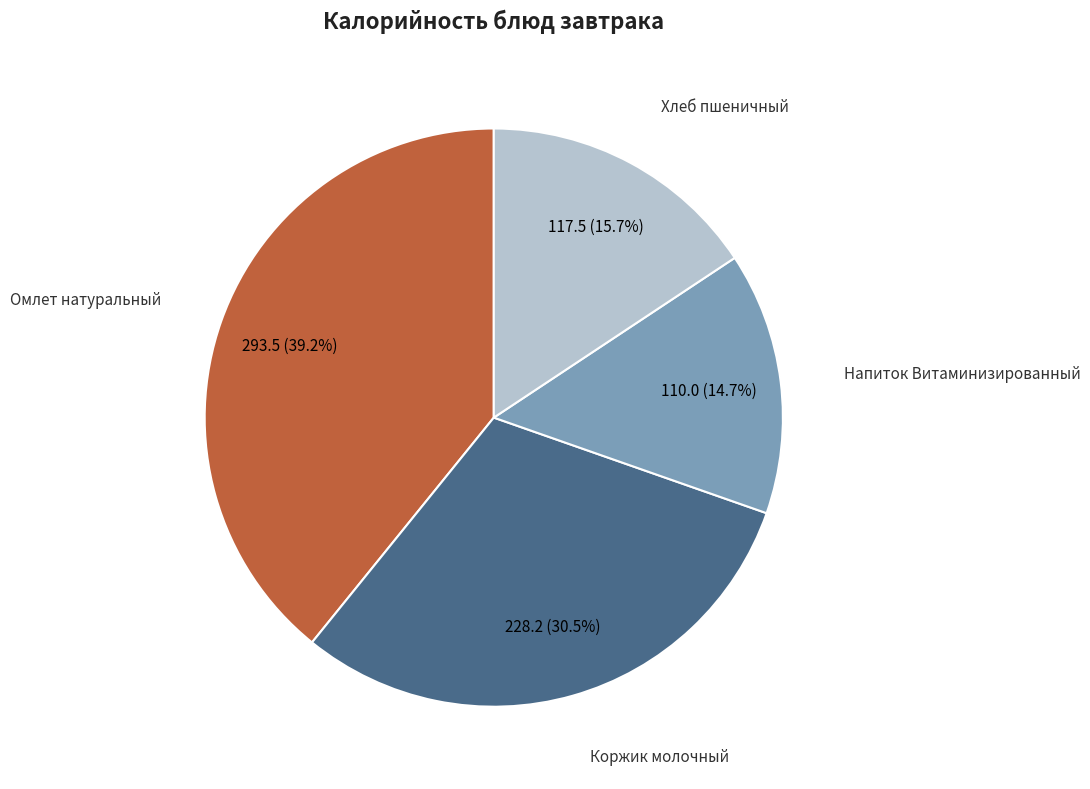

How many segments does this pie chart have?

4